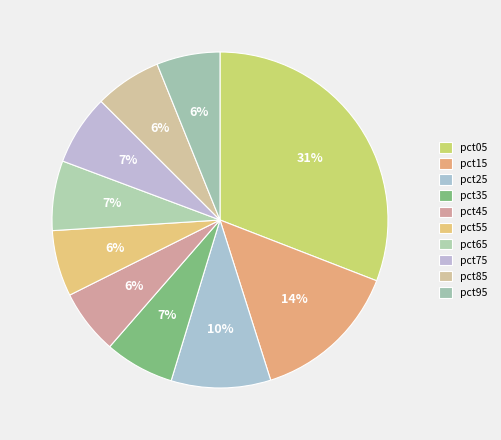

Is pct95 the majority of the pie?

No